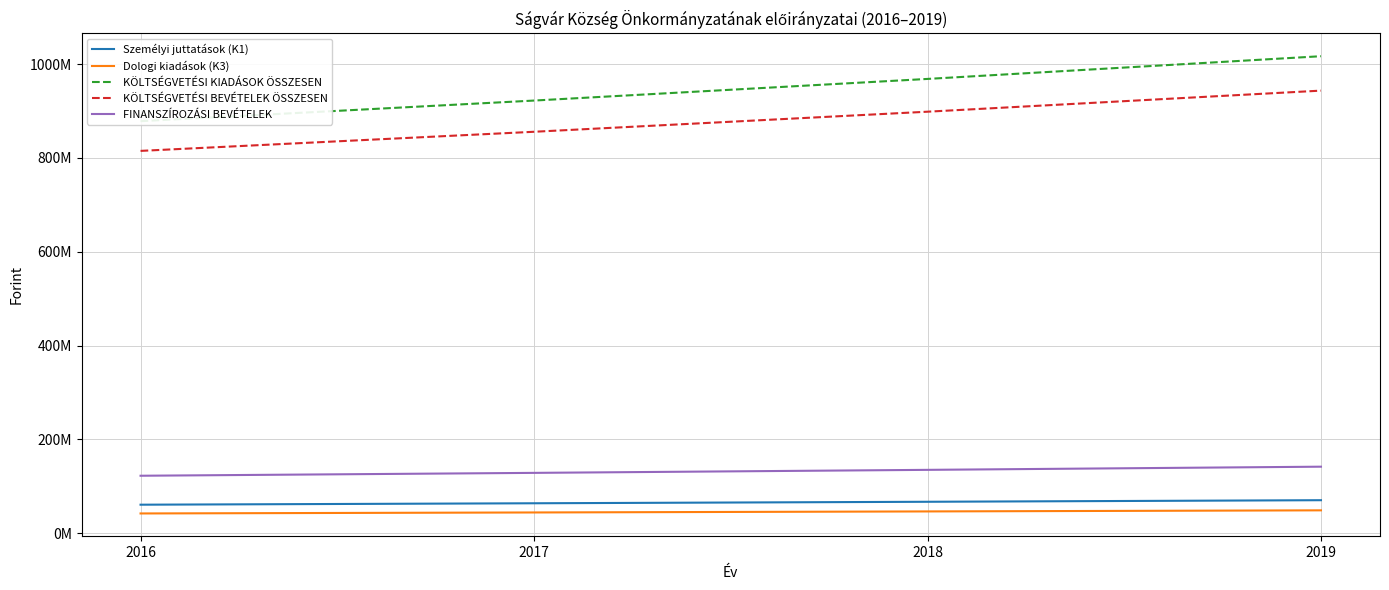

At which label is FINANSZÍROZÁSI BEVÉTELEK closest to 132204136?

2018